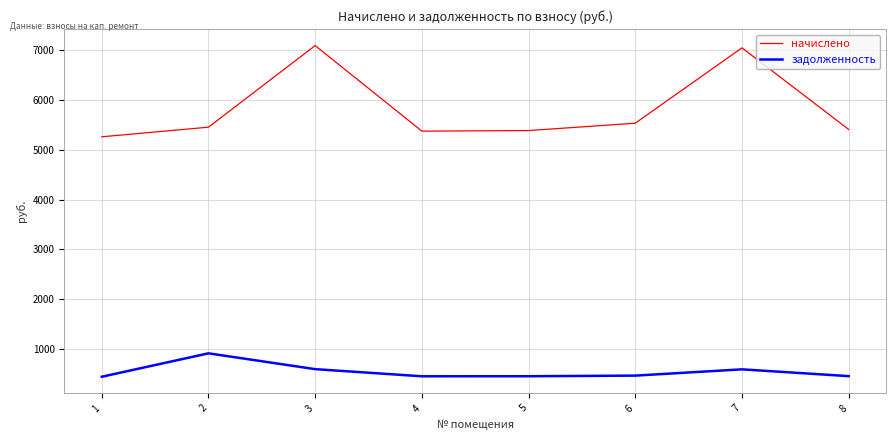

What is the greatest value displayed?

7094.8